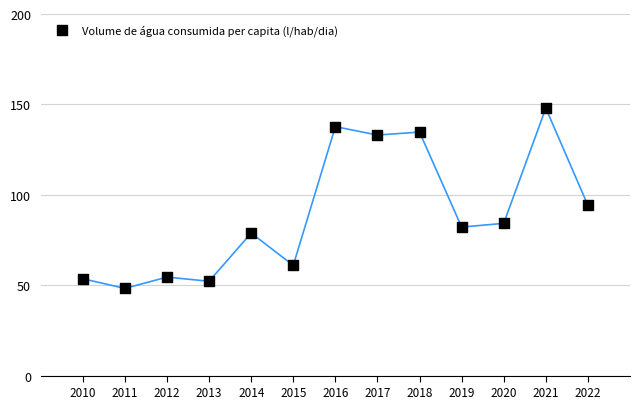

What is the range of Y values (max minus min)?

99.7